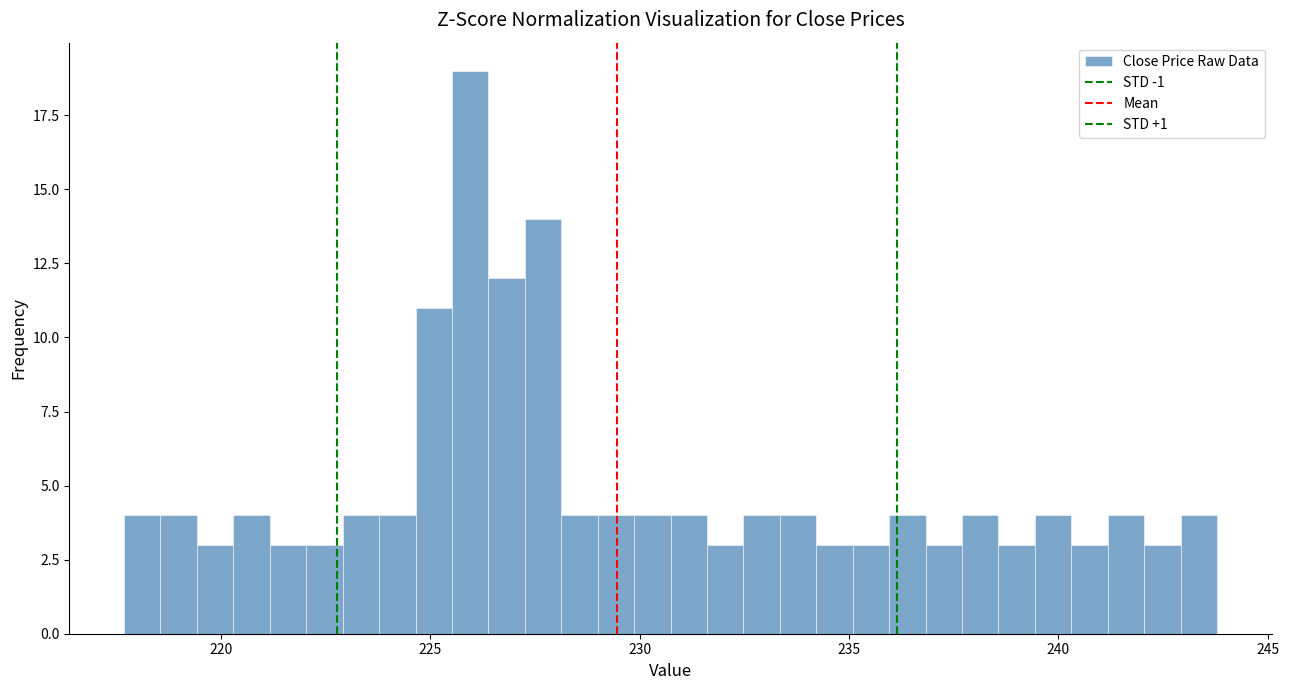

Read against the x-axis, roughly where is the centre of the tallest bar?

226.0